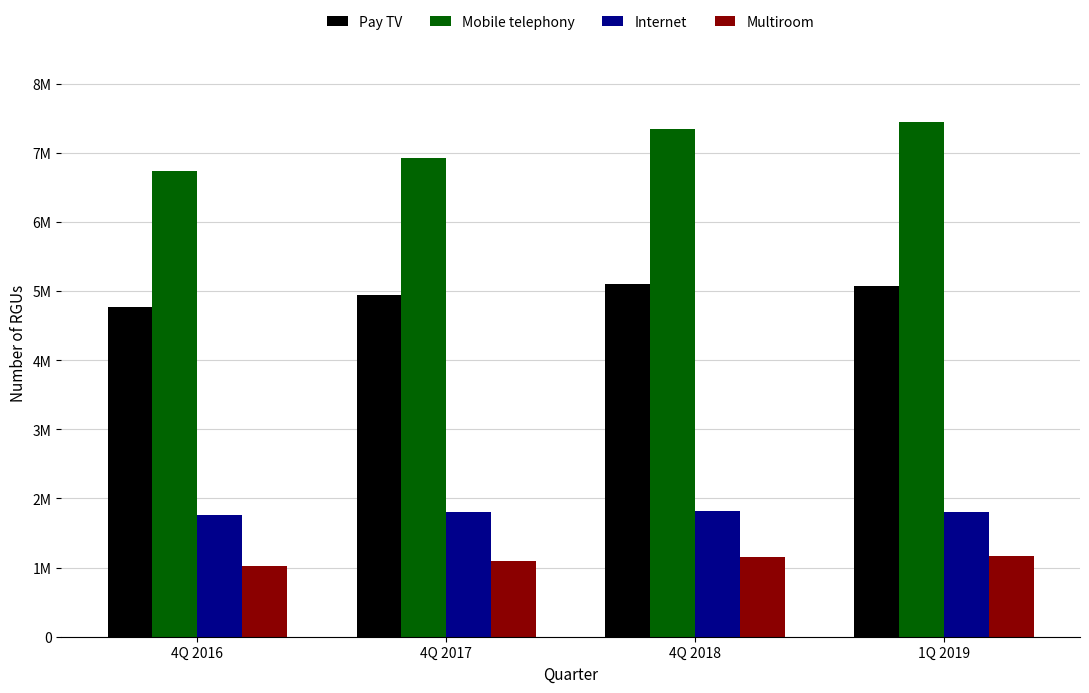

What are all the series names shown in the legend?

Pay TV, Mobile telephony, Internet, Multiroom